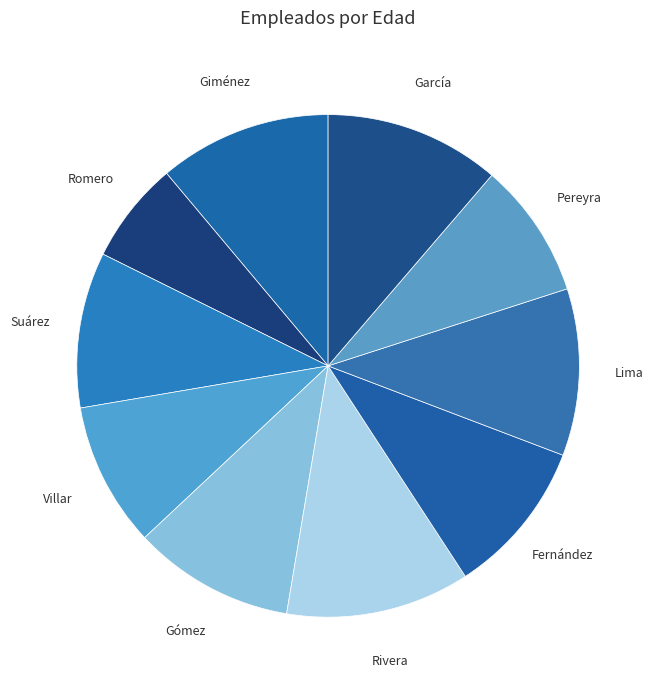

How many segments does this pie chart have?

10